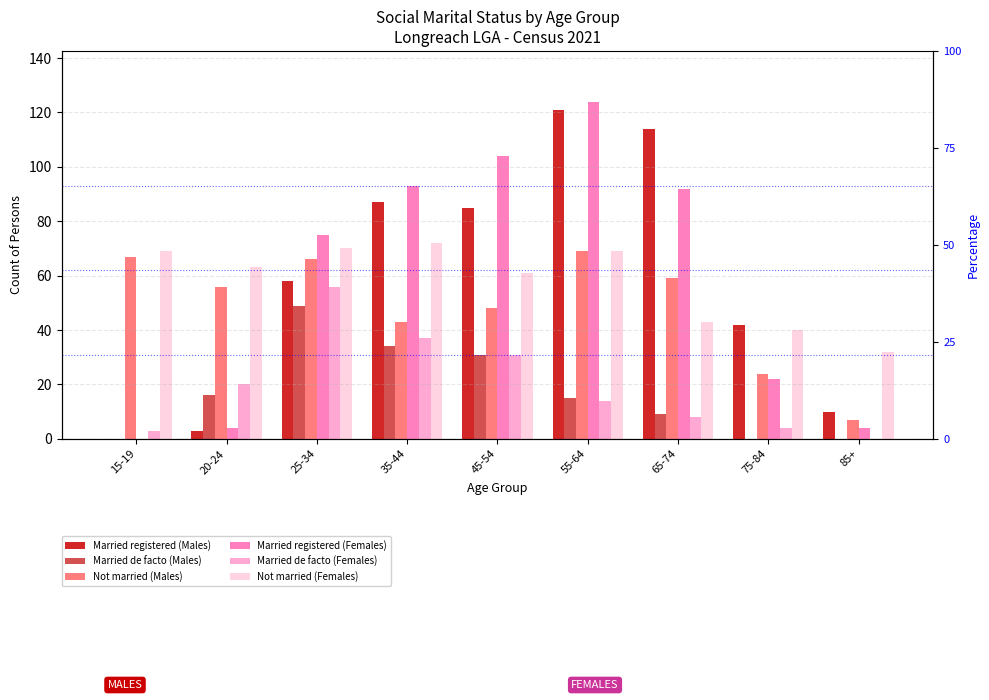

What position from the left is 15-19?

1